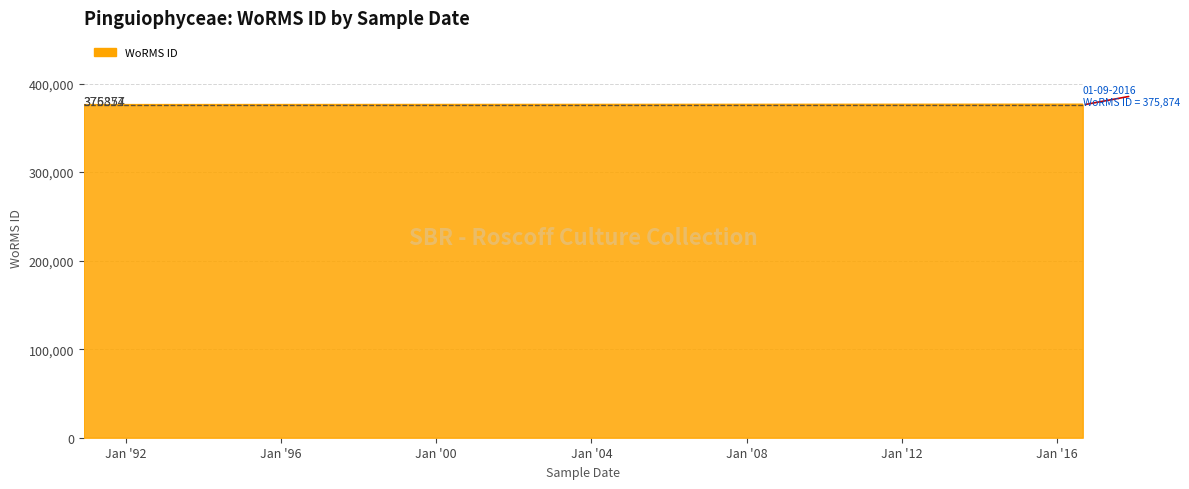

What is the value of the 3rd point from the left?

375874